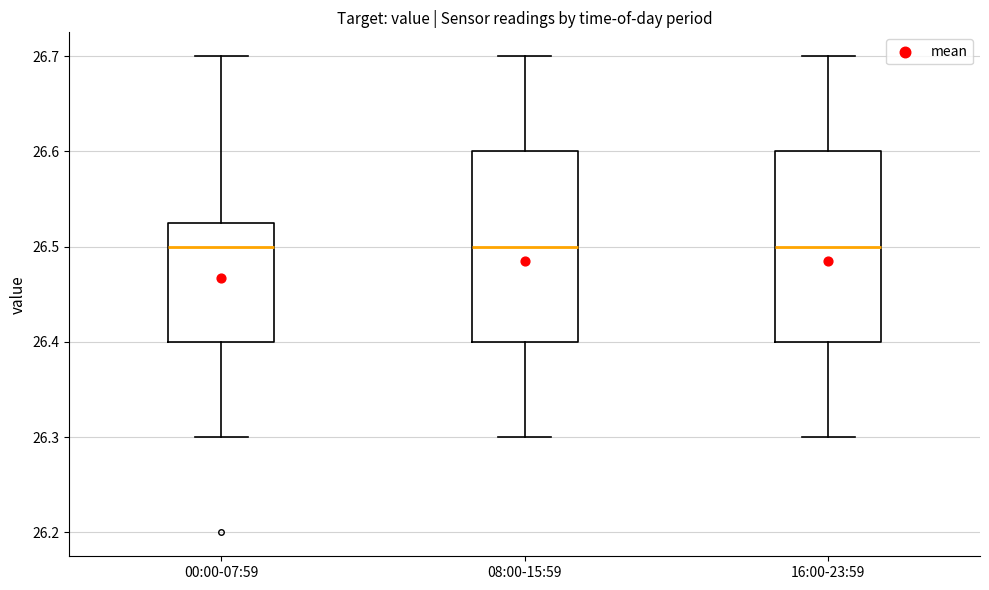

Reading left to right, read every box against the y-axis: the position of its median line, the range the box covers, and the ends of its whiskers. The values are not printed on the chart, so give them approximately, as read against the axis.

00:00-07:59: median 26.50, box 26.40 to 26.53, whiskers 26.30 to 26.70
08:00-15:59: median 26.50, box 26.40 to 26.60, whiskers 26.30 to 26.70
16:00-23:59: median 26.50, box 26.40 to 26.60, whiskers 26.30 to 26.70